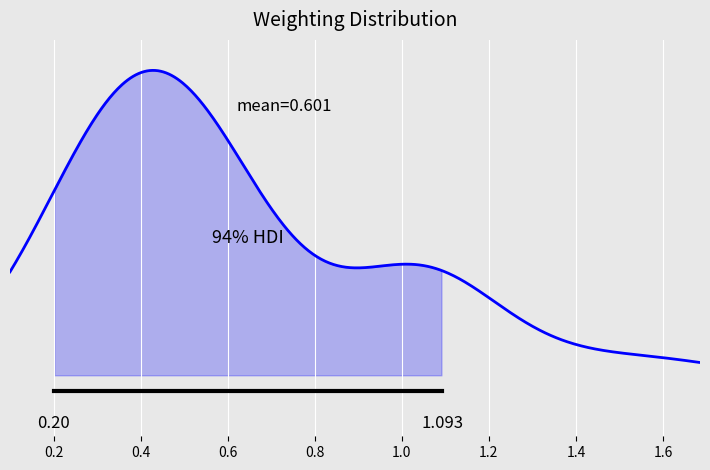

What is the average value?

0.6